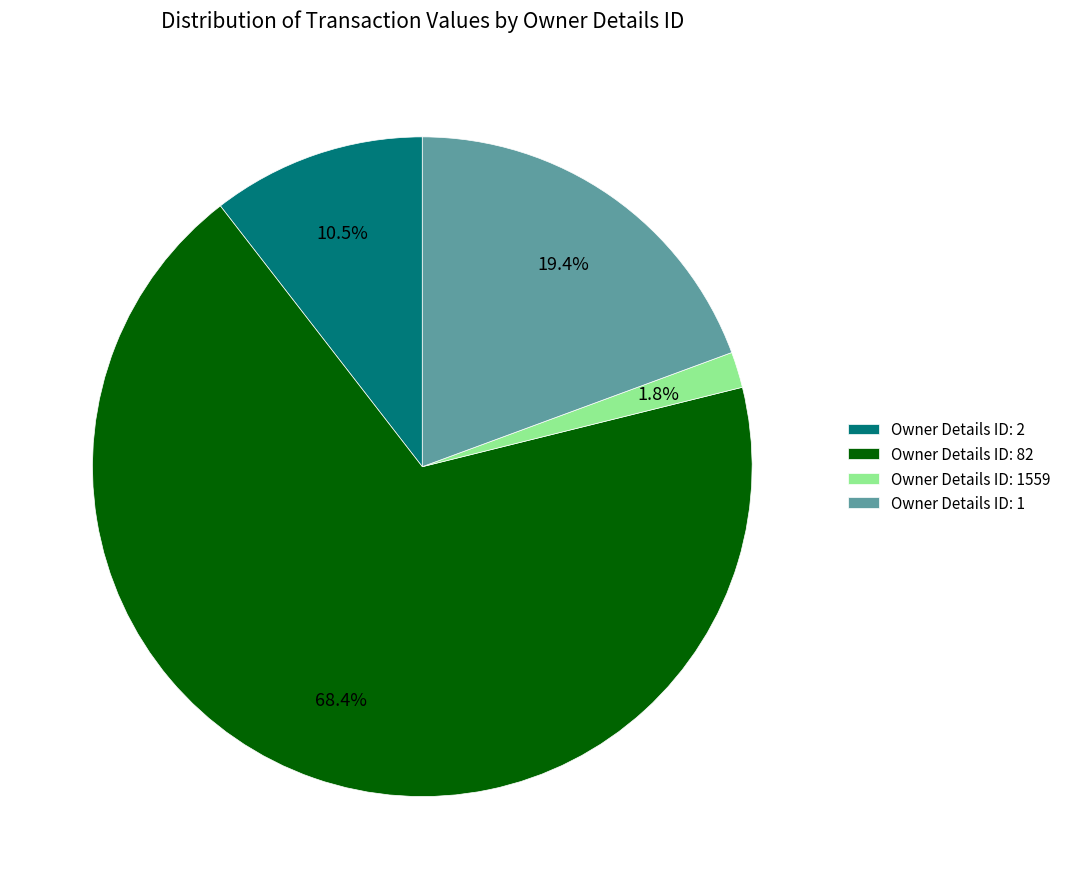

What is the smallest slice in the pie chart?

Owner Details ID: 1559